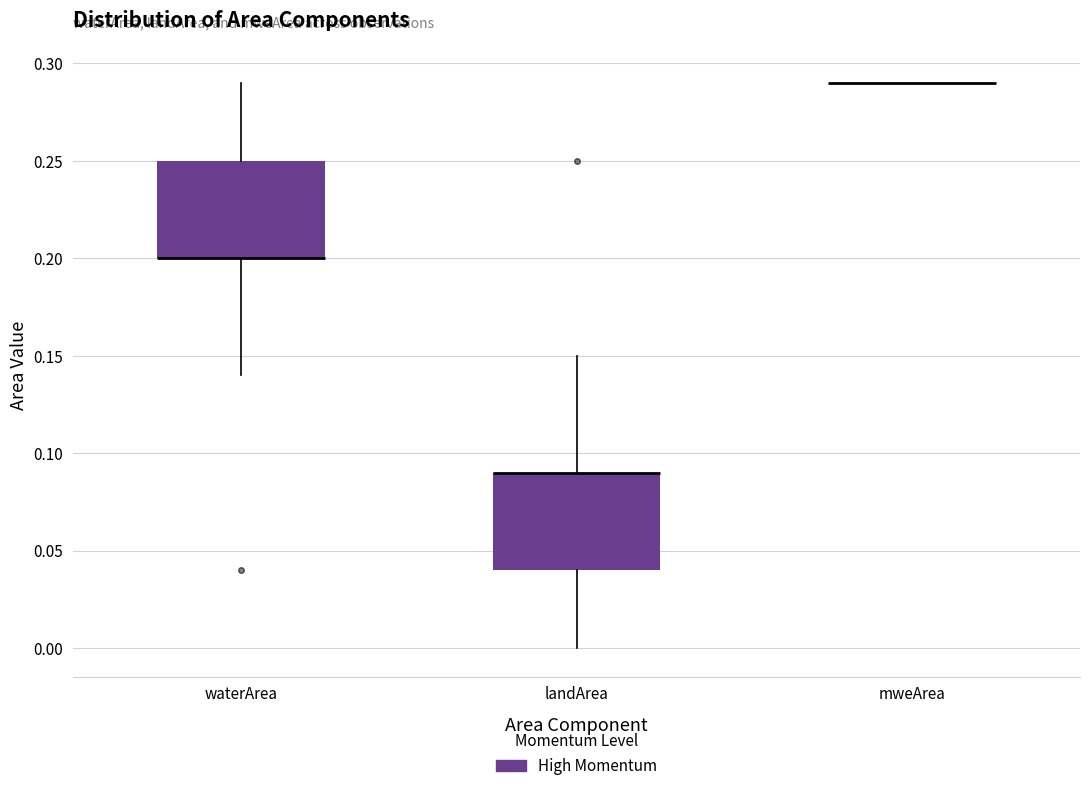

Reading left to right, read every box against the y-axis: the position of its median line, the range the box covers, and the ends of its whiskers. The values are not printed on the chart, so give them approximately, as read against the axis.

waterArea: median 0.20 (drawn on the box's lower edge), box 0.20 to 0.25, whiskers 0.14 to 0.29
landArea: median 0.09 (drawn on the box's upper edge), box 0.04 to 0.09, whiskers 0.00 to 0.15
mweArea: box collapsed to a line at 0.29, whiskers 0.29 to 0.29